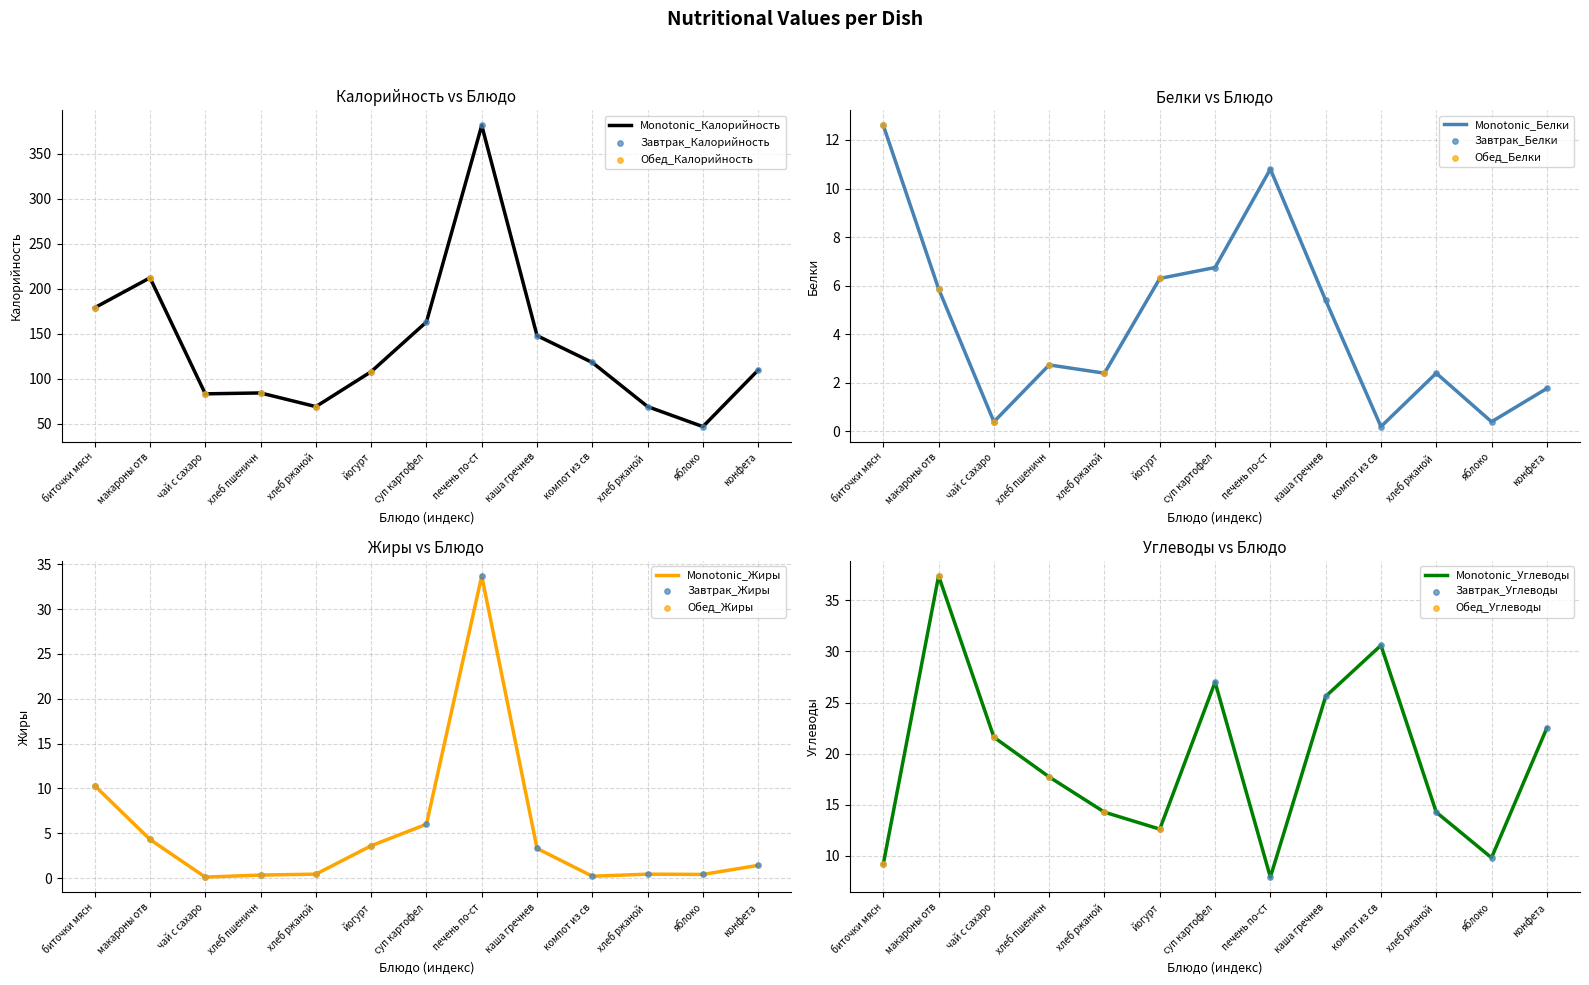

True or false: Monotonic_Калорийность has a value of 47.0 at яблоко.

True